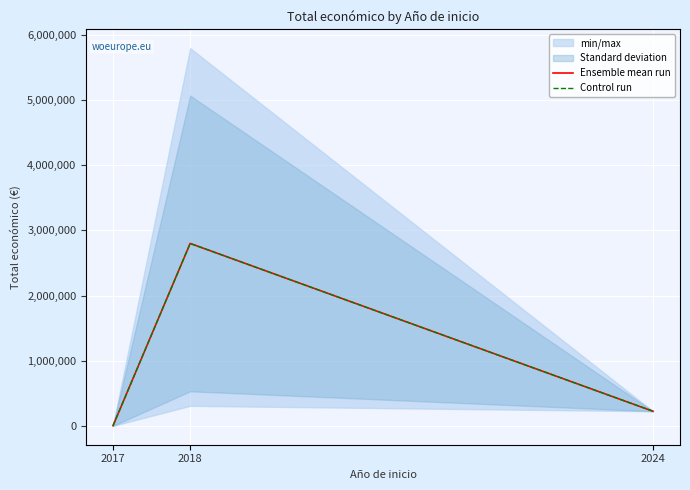

At how many categories does at least one series exceed 274710?

1